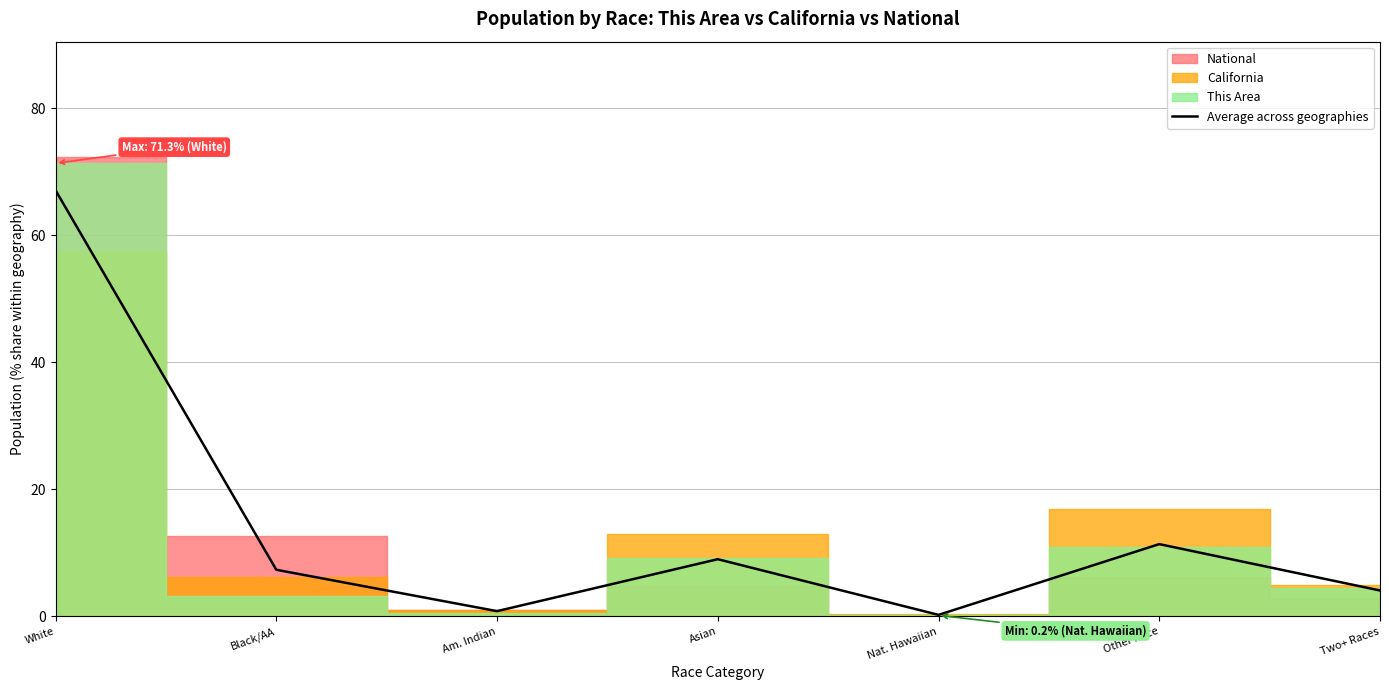

What is the value of the 1st point from the left?

67.1